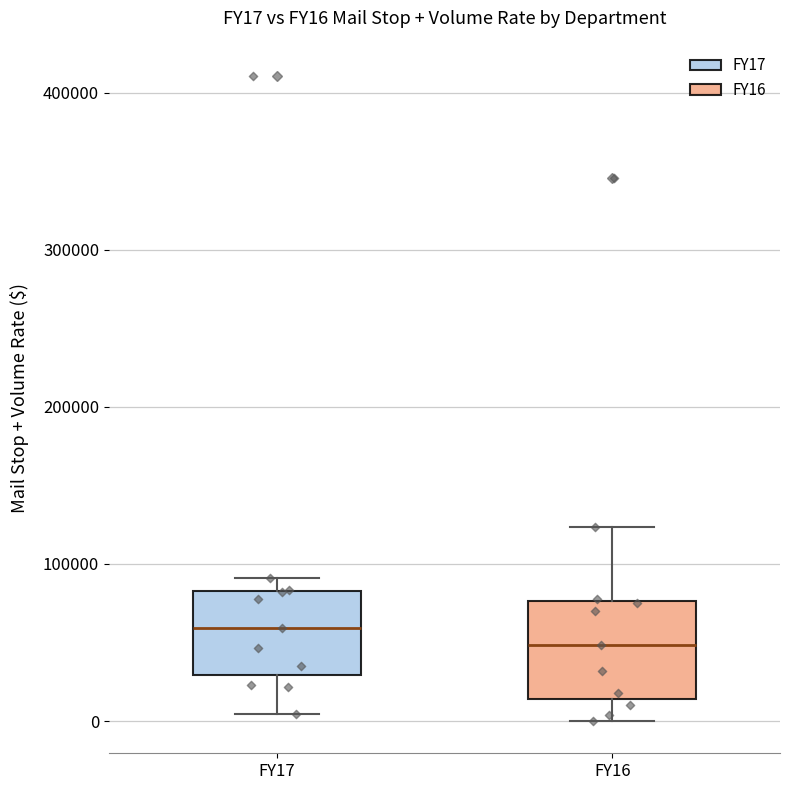

Where is the lower edge of the box for FY17 on the y-axis? The values are not printed on the chart, so give them approximately, as read against the axis.

30000